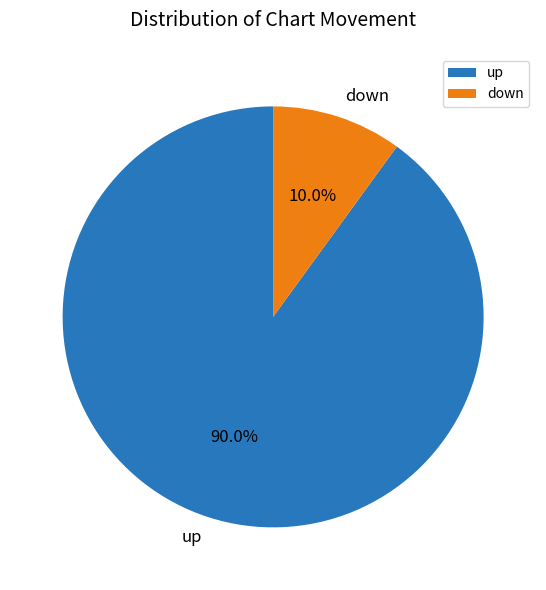

What percentage is the up slice, to the nearest percent?

90%